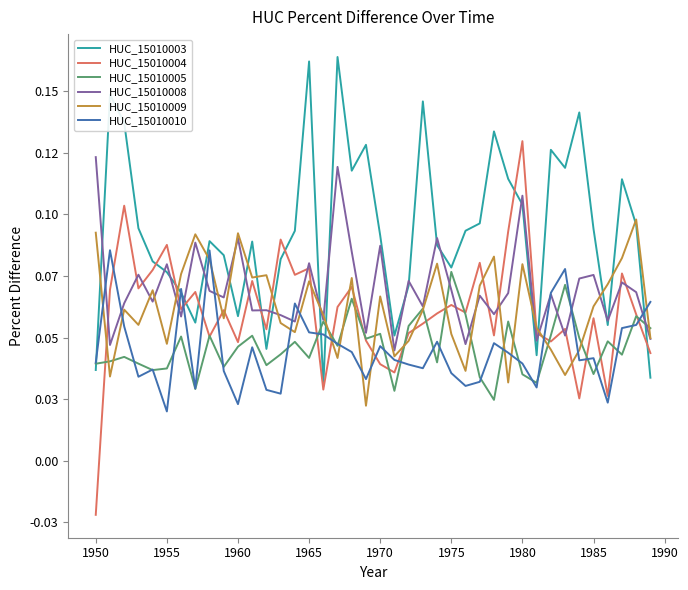

Does the chart display data point markers on the line(s)?

No